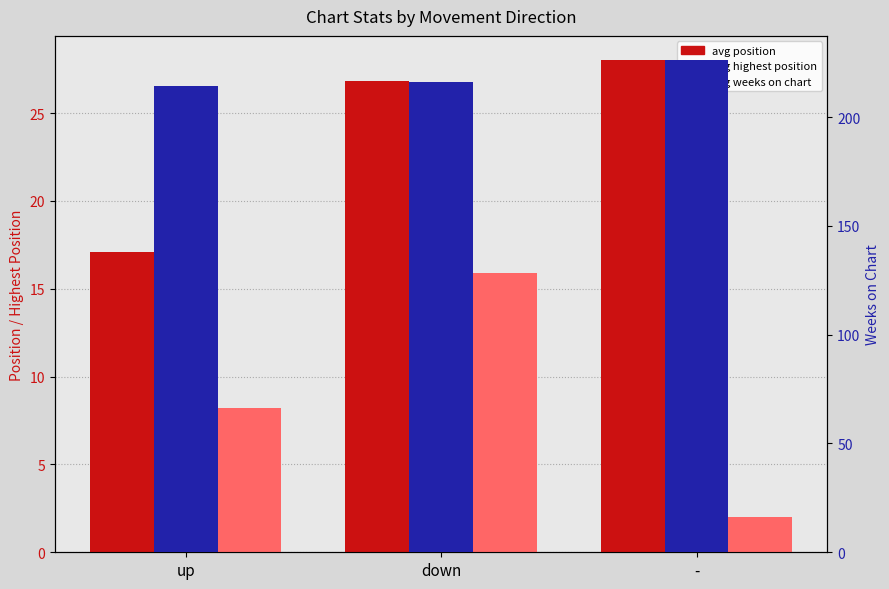

What is the label of the 2nd bar from the right?

down